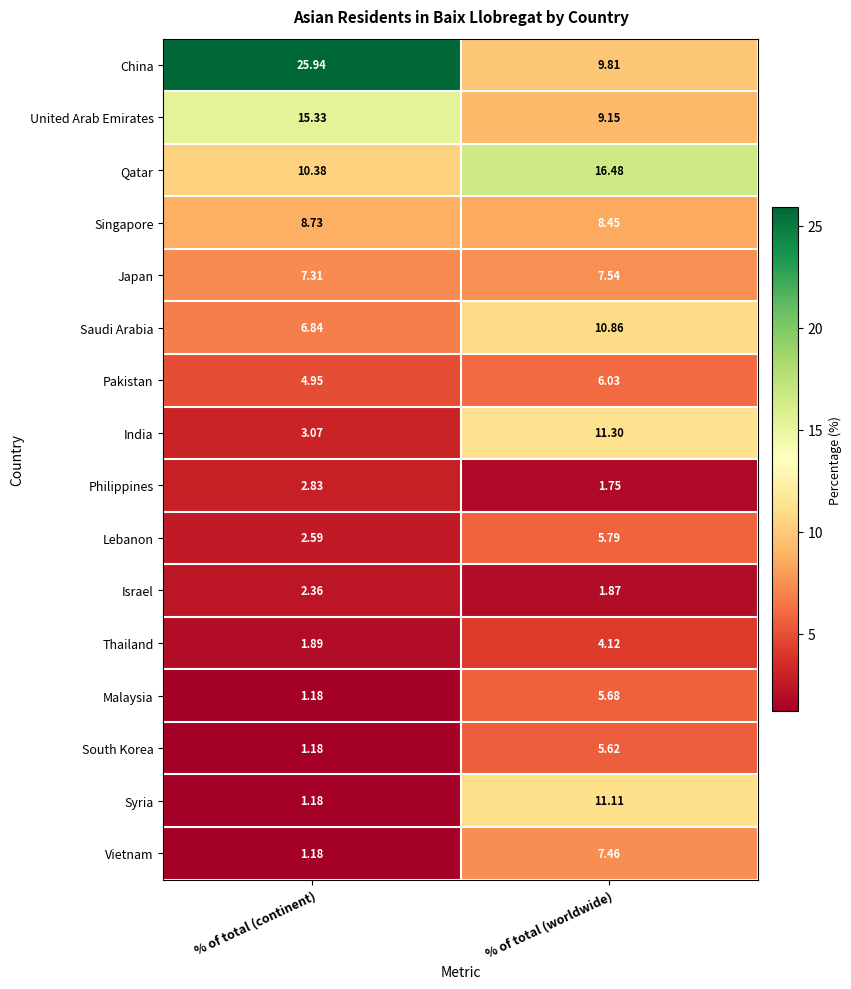

At % of total (worldwide), list the series in order from largest to smallest.

Qatar, India, Syria, Saudi Arabia, China, United Arab Emirates, Singapore, Japan, Vietnam, Pakistan, Lebanon, Malaysia, South Korea, Thailand, Israel, Philippines